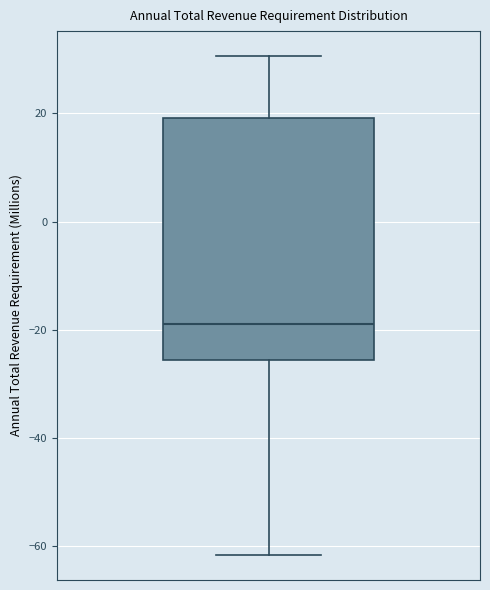

Transcribe this box plot: give where the median line is, the range the box spans, and where the two whiskers end, as read against the y-axis. The values are not printed on the chart, so give them approximately, as read against the axis.

median -18, box -26 to 20, whiskers -62 to 30